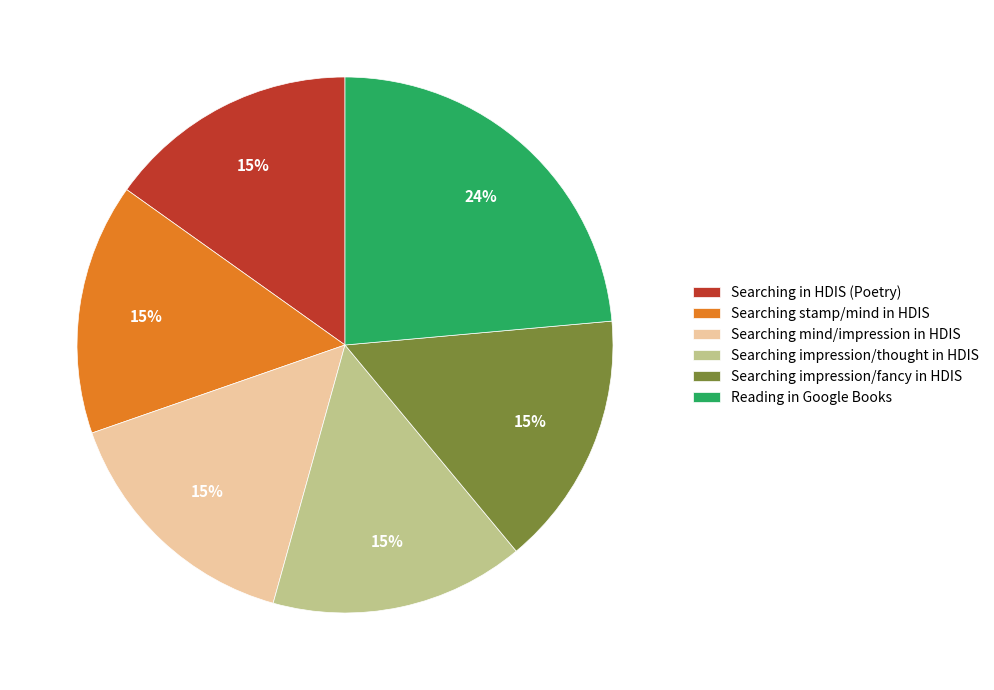

Which category has the biggest portion of the pie?

Reading in Google Books